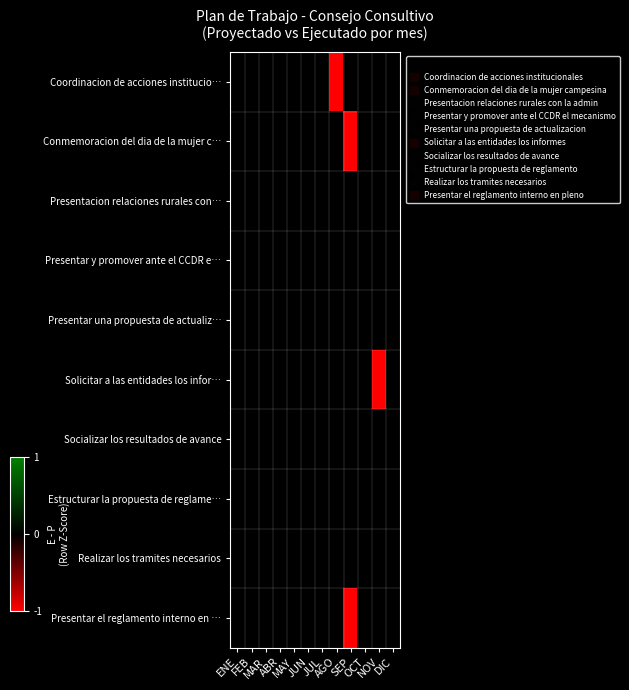

Which has a higher value, AGO or NOV?

NOV